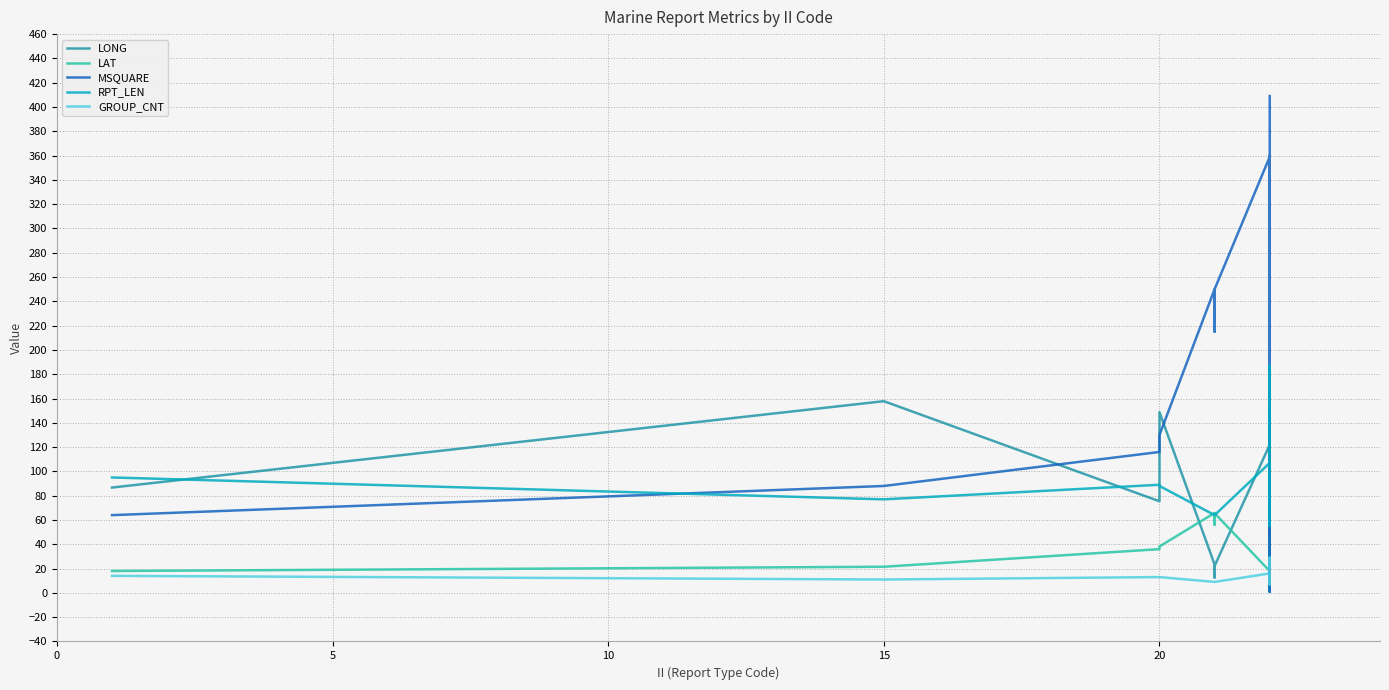

Which series changed the most between 15 and 10?

MSQUARE